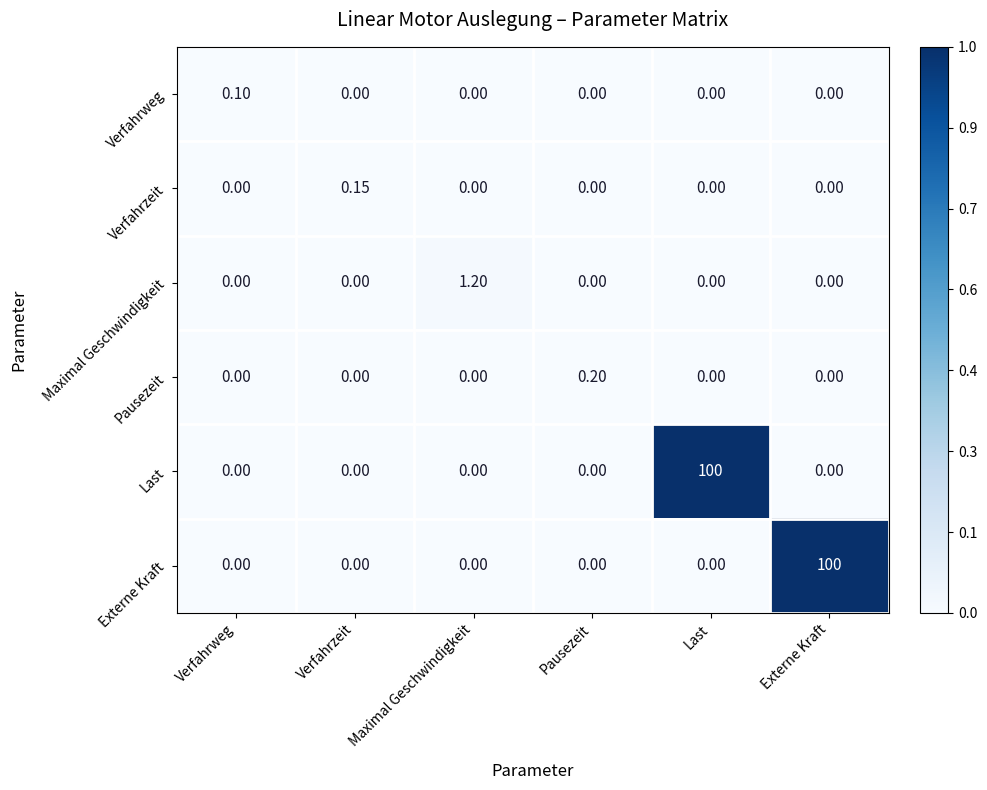

Which category has the highest value in the Verfahrzeit series?

Verfahrzeit